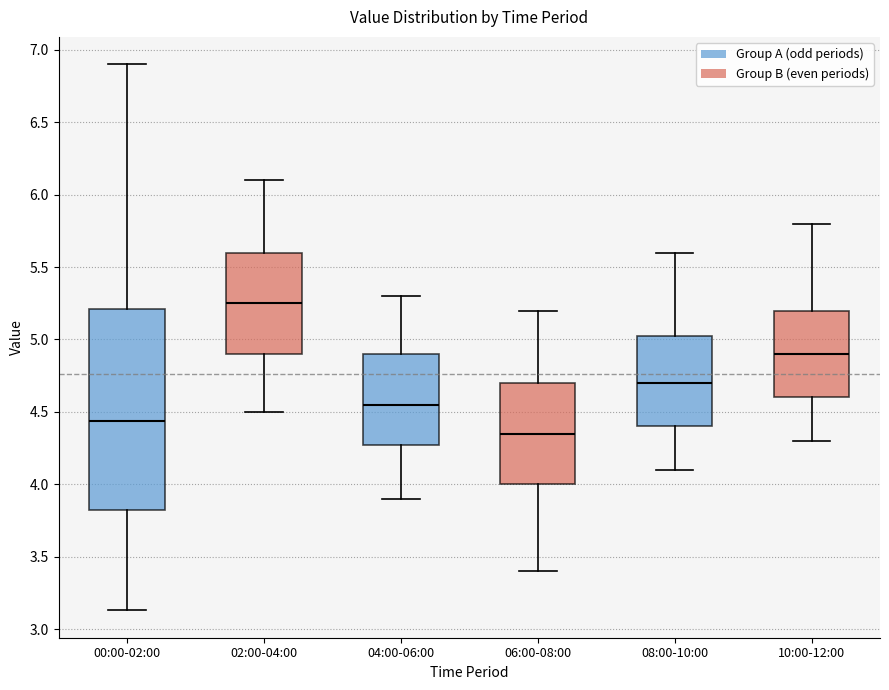

Which box is the tallest, from its lower edge to its upper edge?

00:00-02:00